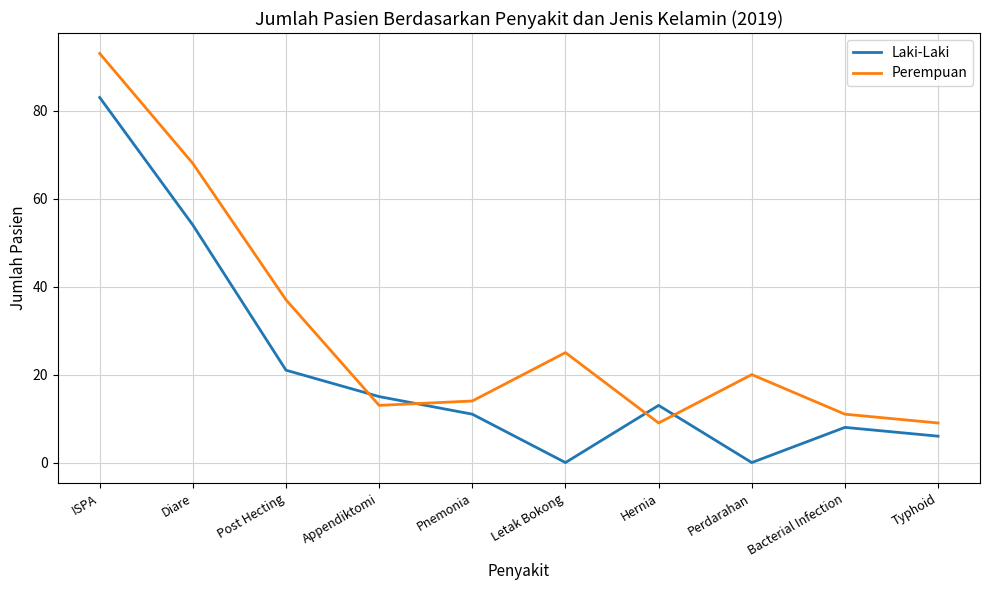

What position from the right is Hernia?

4